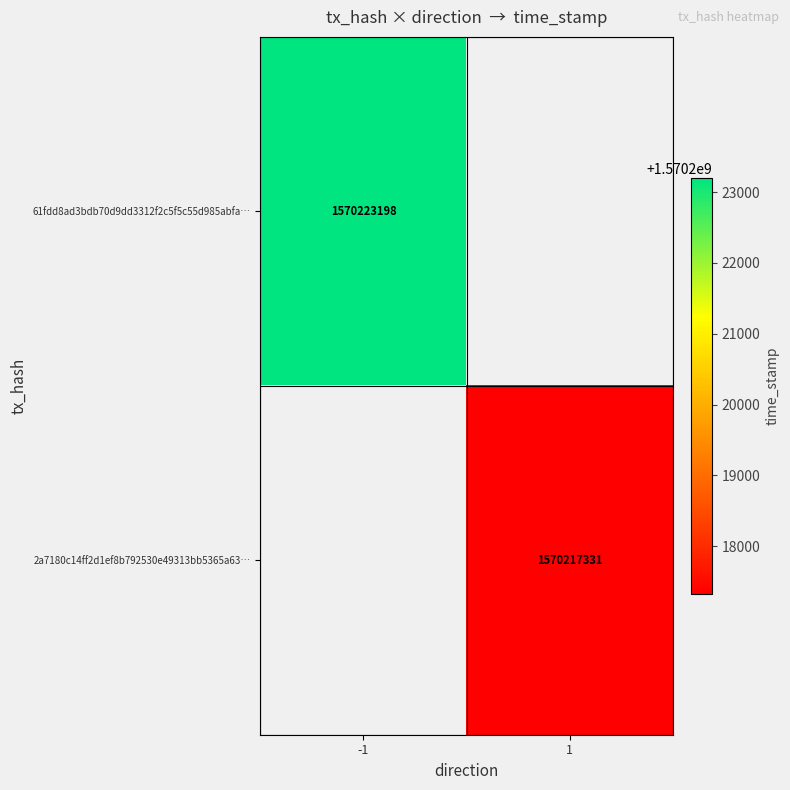

The value of 61fdd8ad3bdb70d9dd3312f2c5f5c55d985abfa… at -1 is 1000100425. True or false?

False